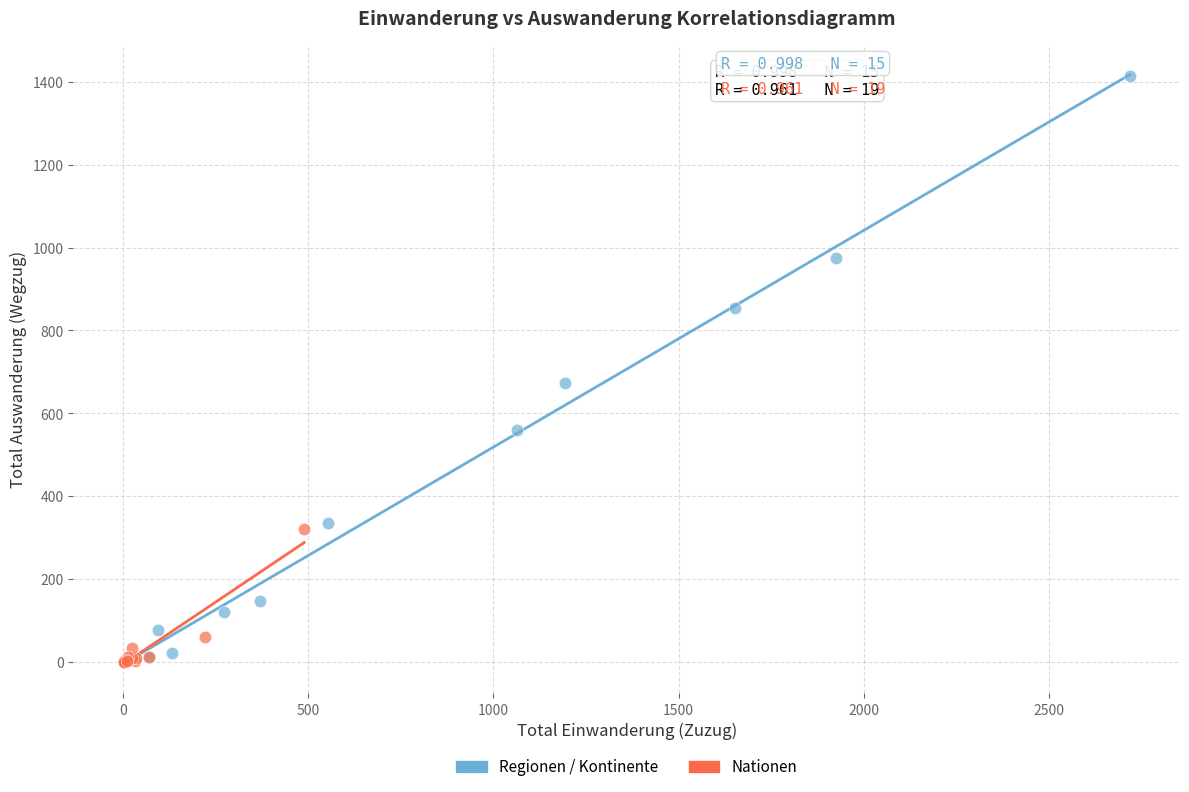

Which series reaches the maximum Y coordinate?

Regionen / Kontinente